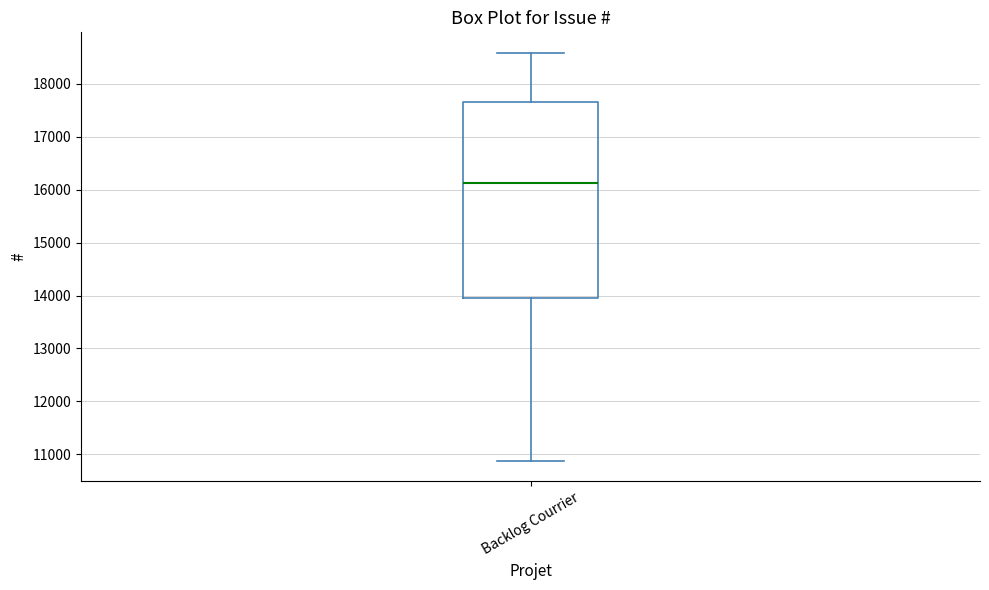

Read this box plot against the y-axis: the position of the median line, the range covered by the box, and the ends of both whiskers. The values are not printed on the chart, so give them approximately, as read against the axis.

median 16100, box 14000 to 17700, whiskers 10900 to 18600